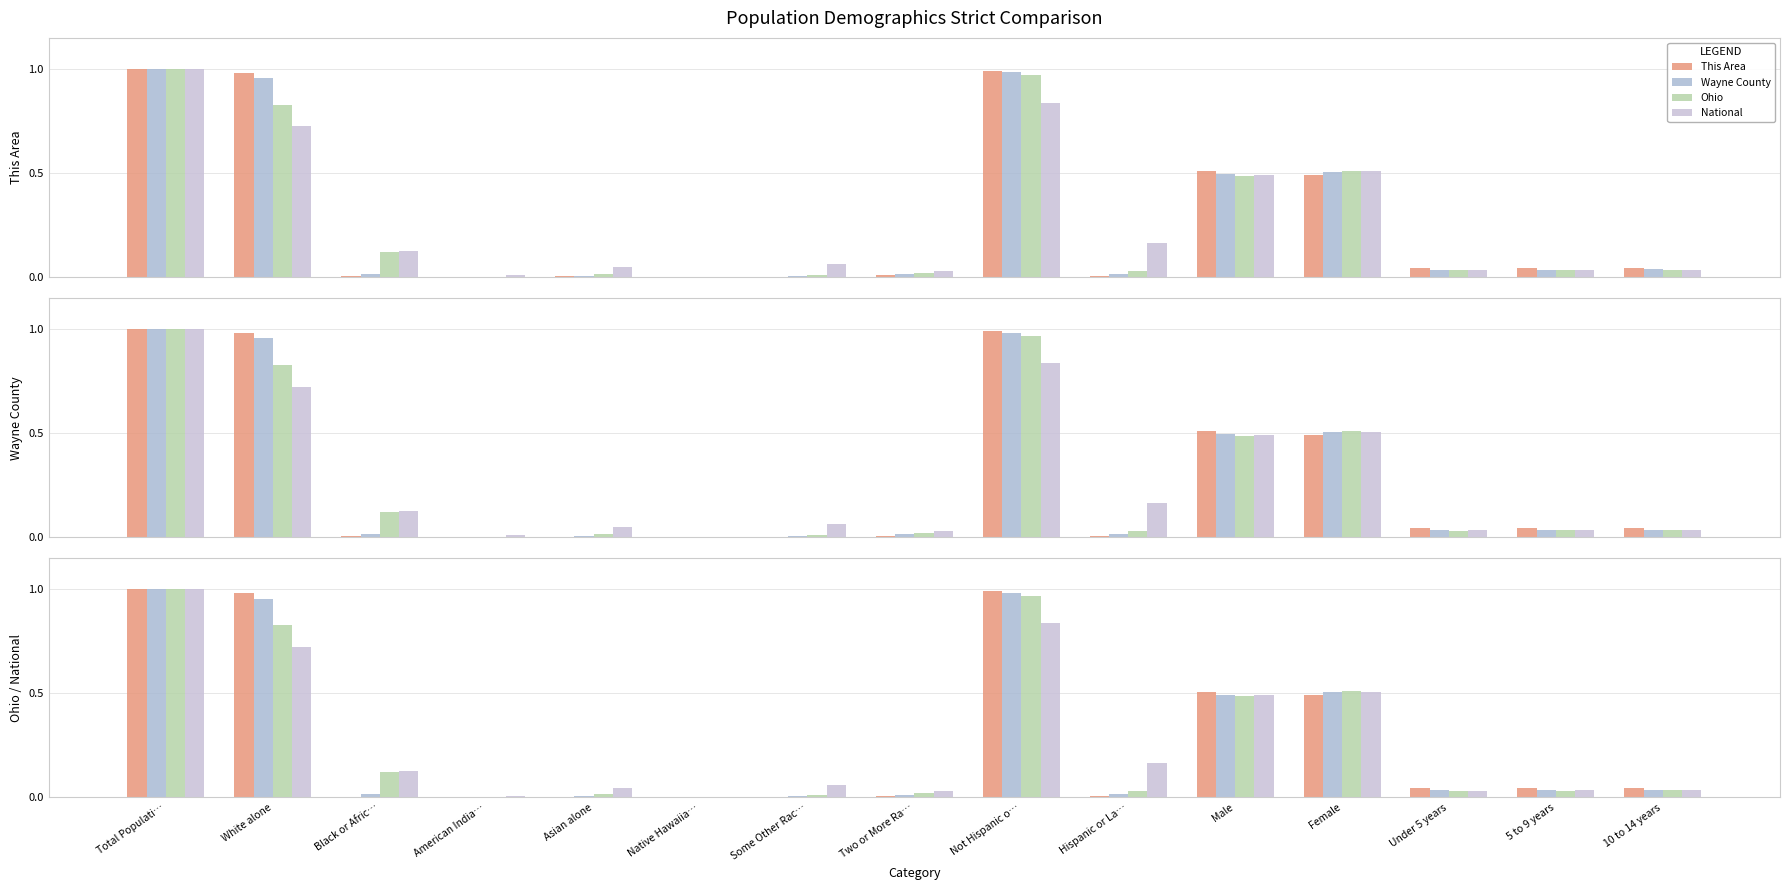

What are all the series names shown in the legend?

This Area, Wayne County, Ohio, National